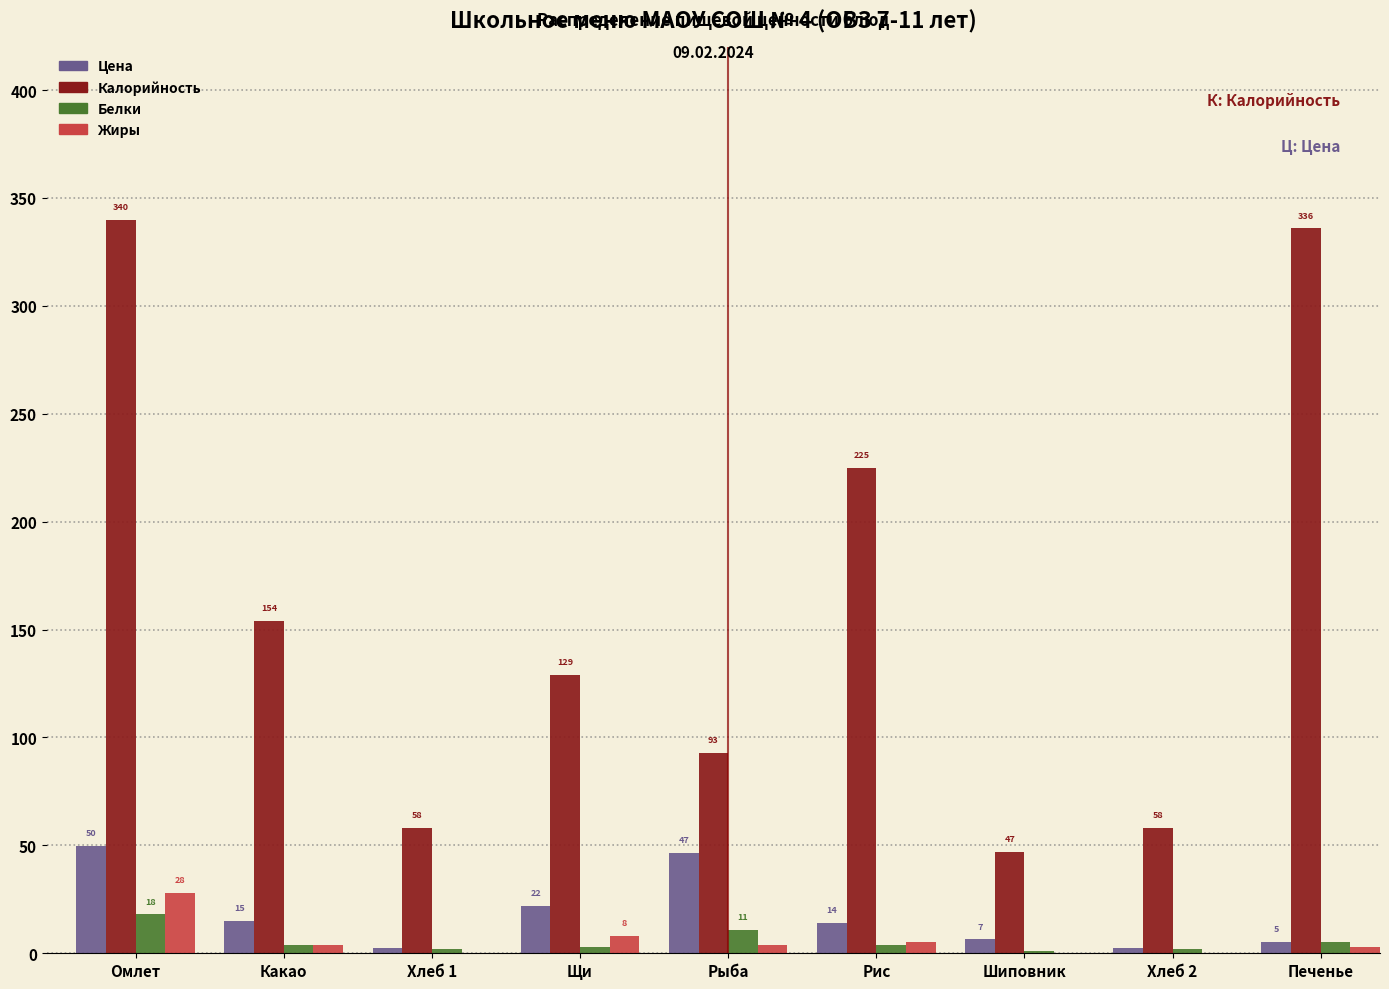

At which category is the sum across all series the highest?

Омлет